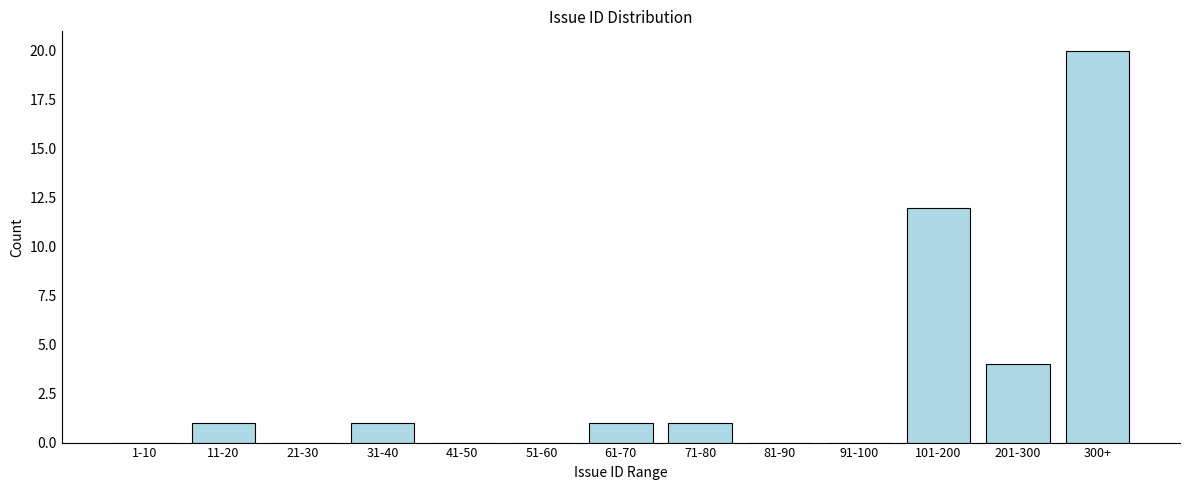

At which category does the chart reach its peak across all series?

300+